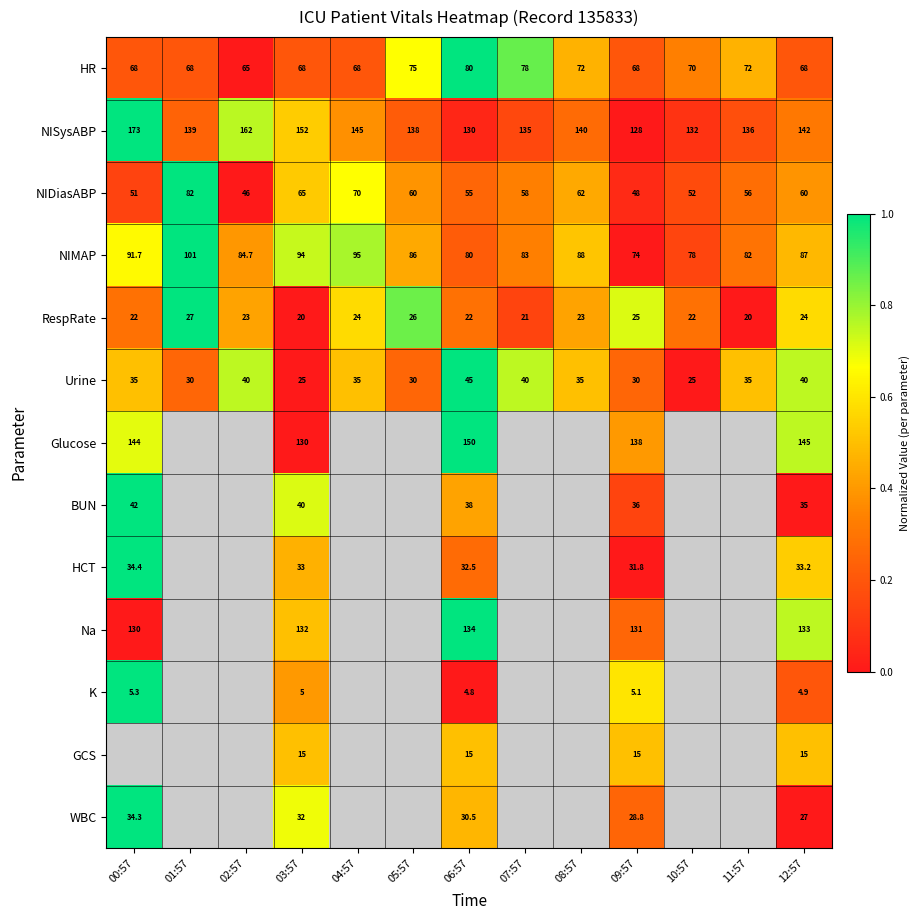

Count the HR values in the range 68 to 72.

9